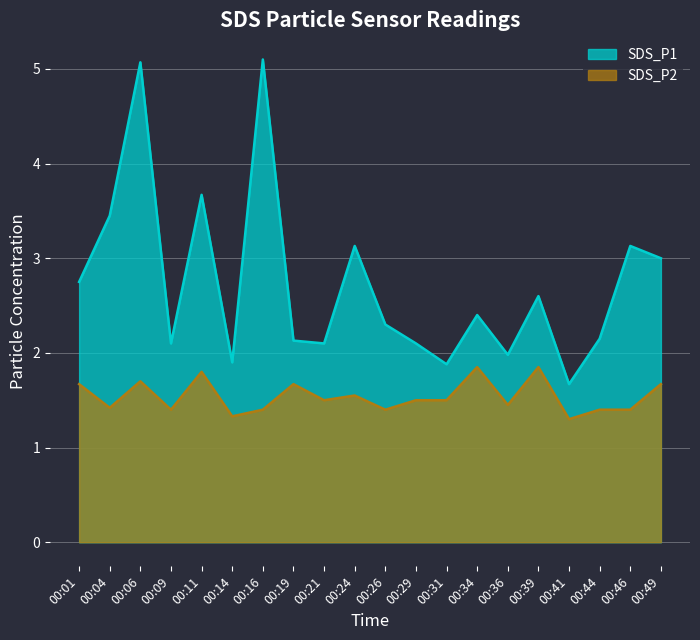

Which series has the largest total across all categories?

SDS_P1